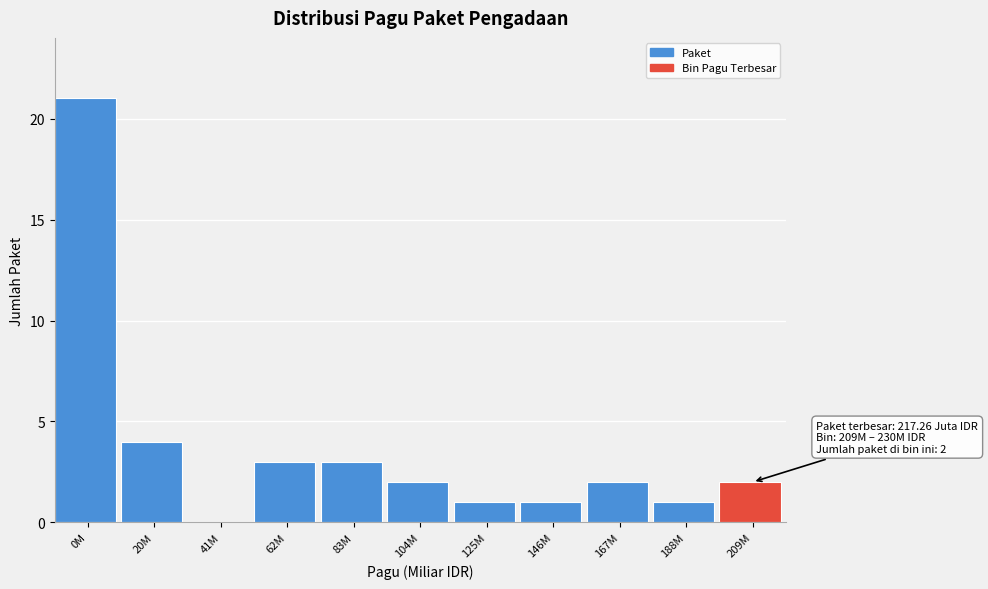

Reading left to right, transcribe all the data shown in this chart.

0M=21	20M=4	41M=0	62M=3	83M=3	104M=2	125M=1	146M=1	167M=2	188M=1	209M=2